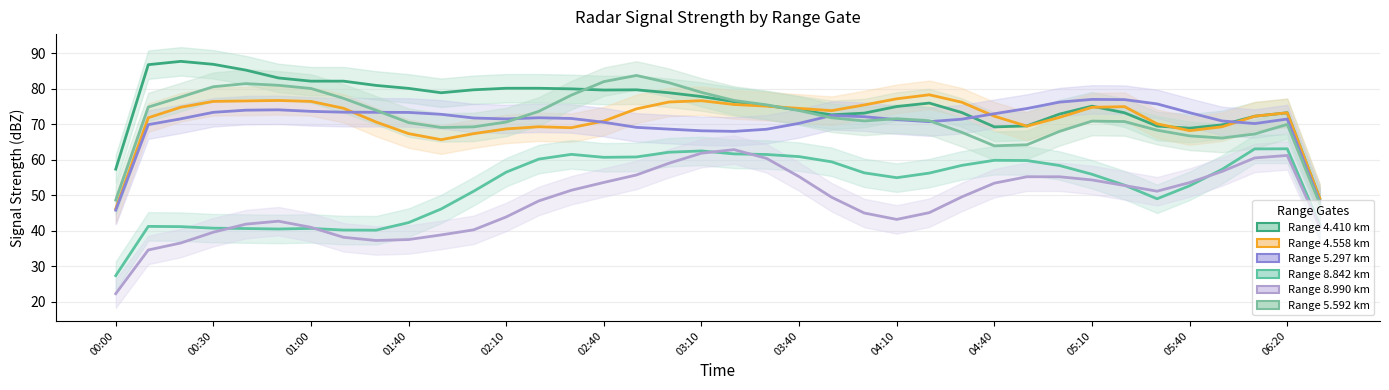

True or false: 5.592 has more than 0 interior local peaks.

True